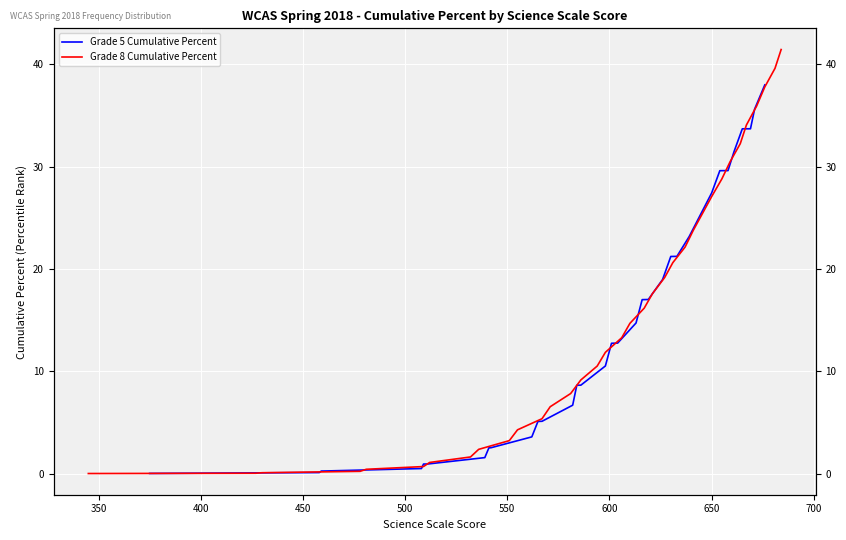

True or false: Grade 8 Cumulative Percent and Grade 5 Cumulative Percent cross at least once.

True